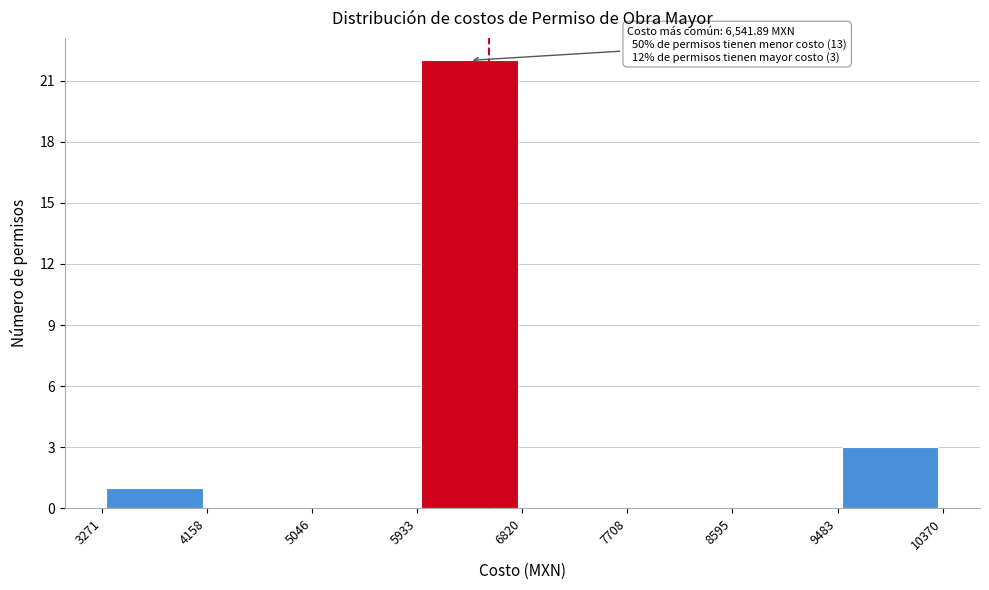

Over which range of the x-axis is the bar tallest?

5933 to 6820